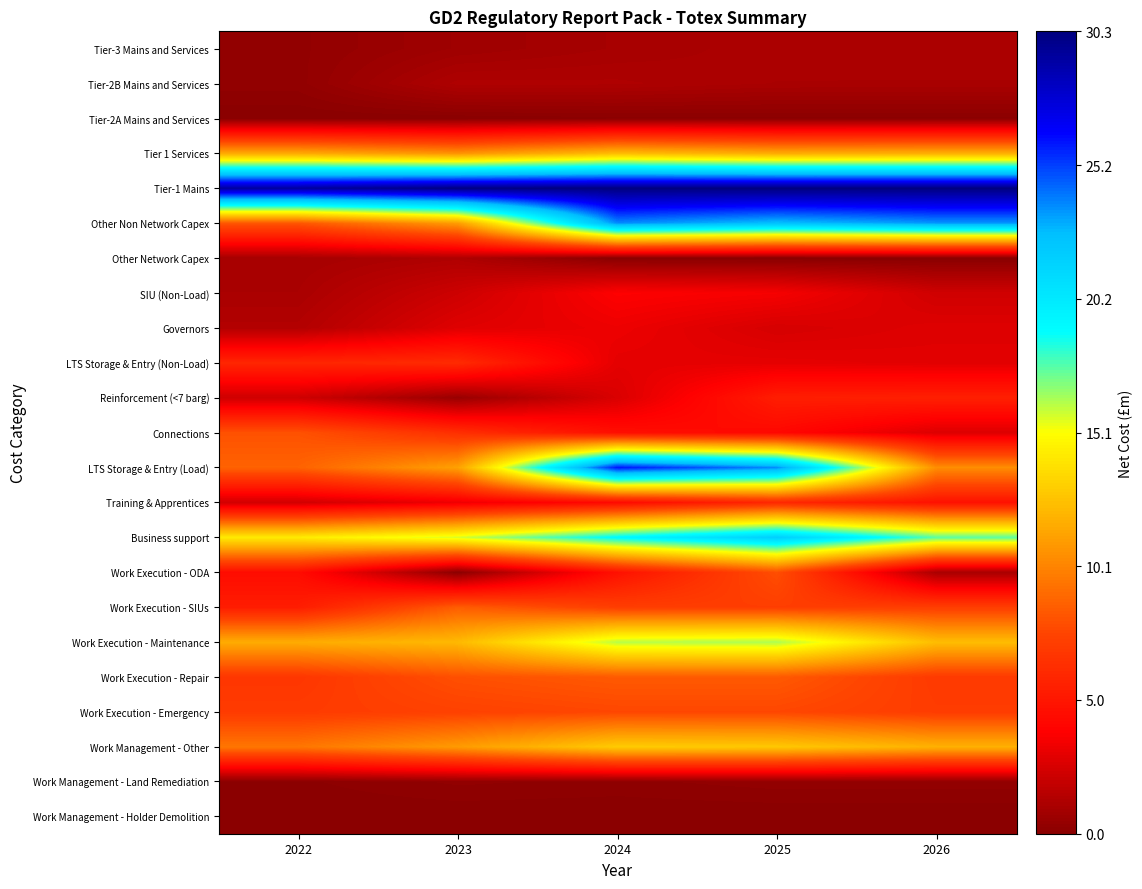

Which category has the highest value across all series?

2025